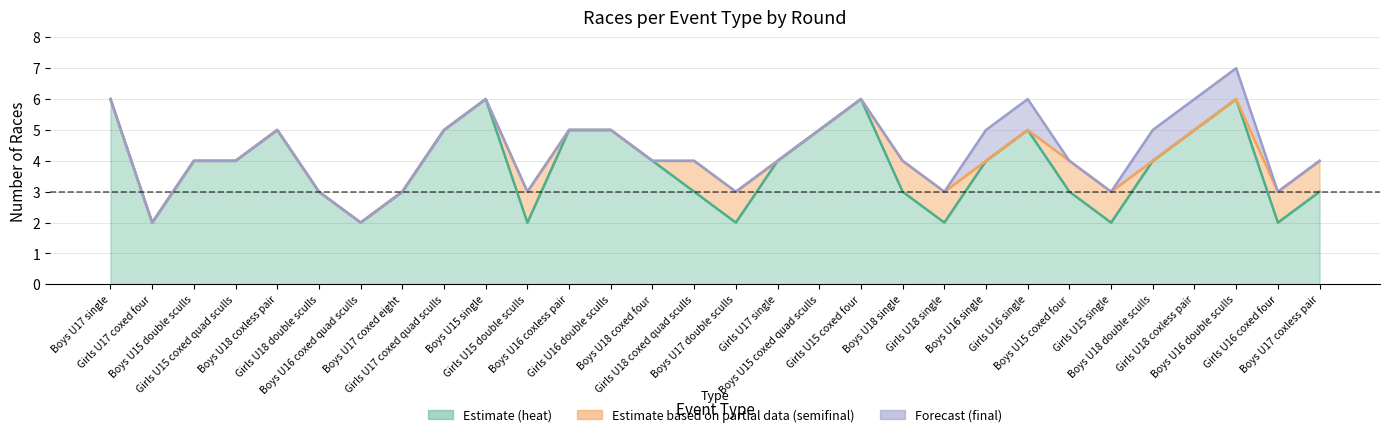

What is the difference between the maximum and second lowest values in the heat series?

4